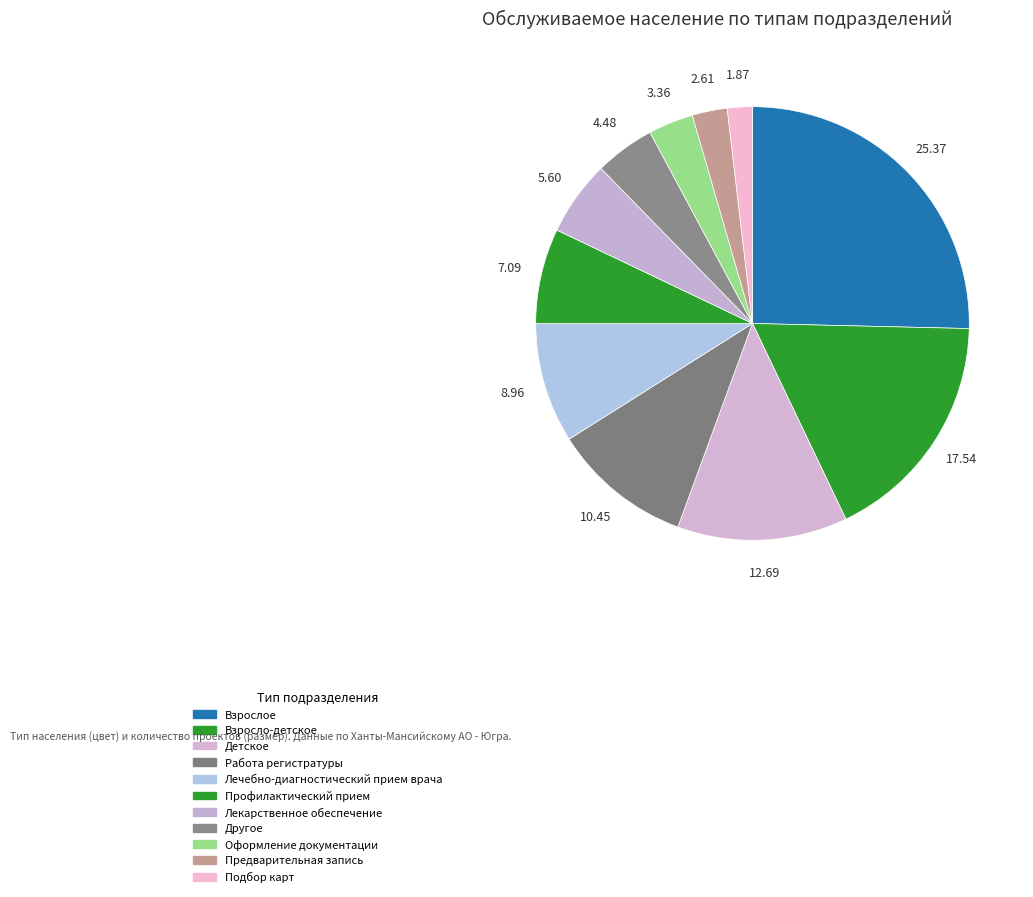

Is it true that Лекарственное обеспечение is 6% of the pie?

True